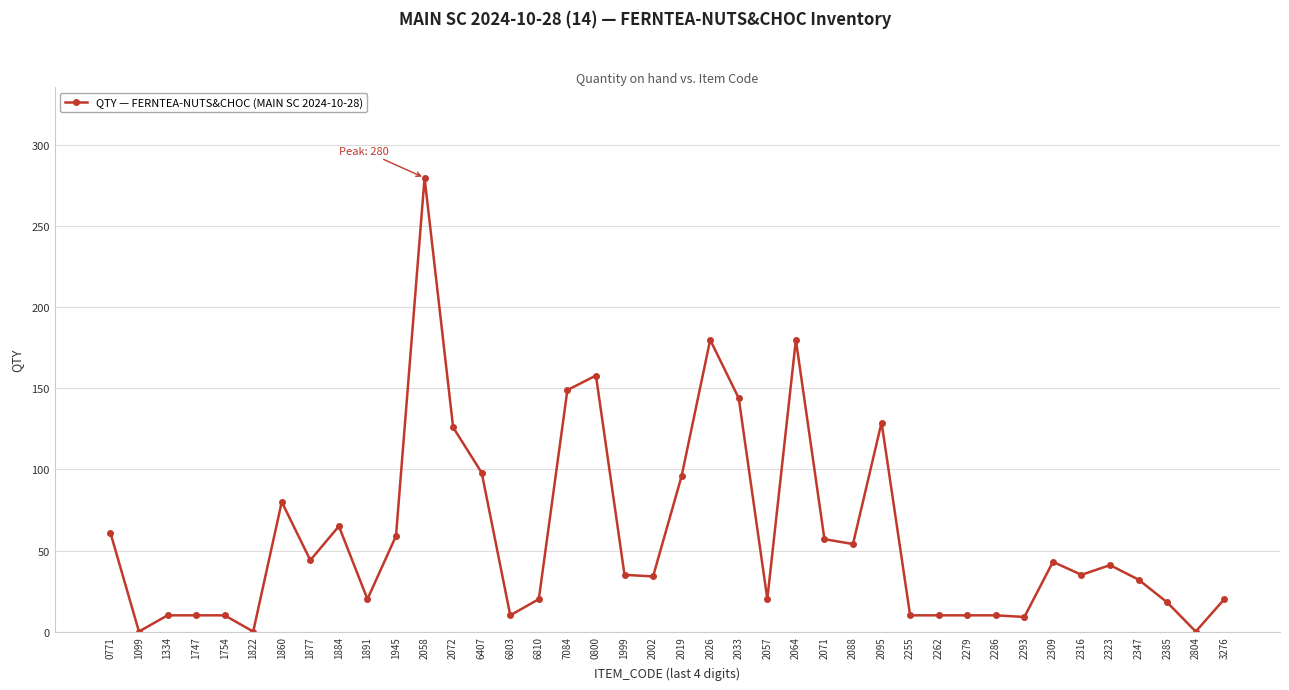

Where is the first local minimum?

1099